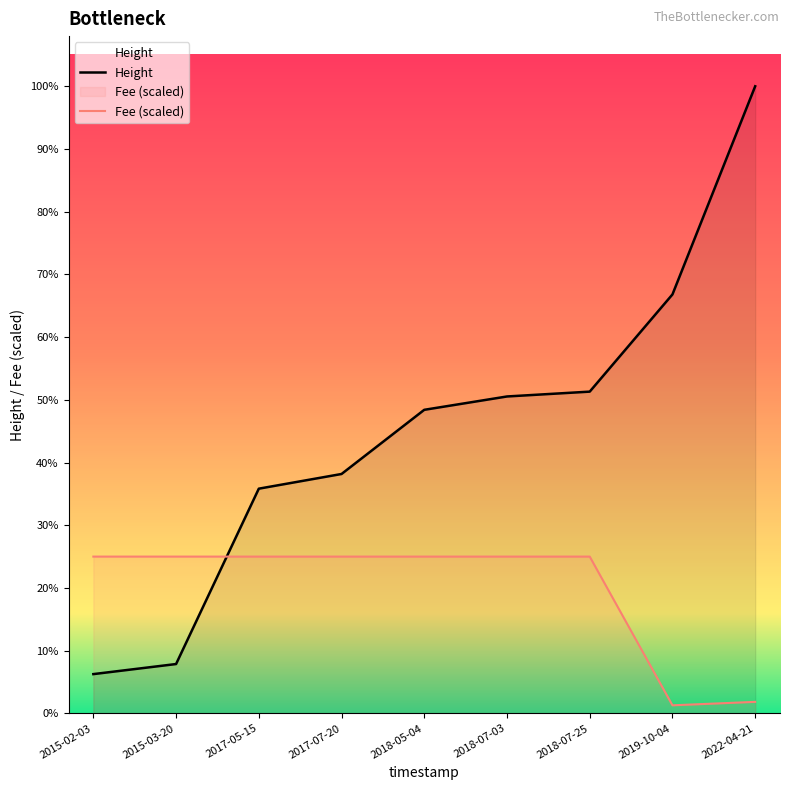

List the series in order of their peak value, lowest first.

Fee (scaled), Height